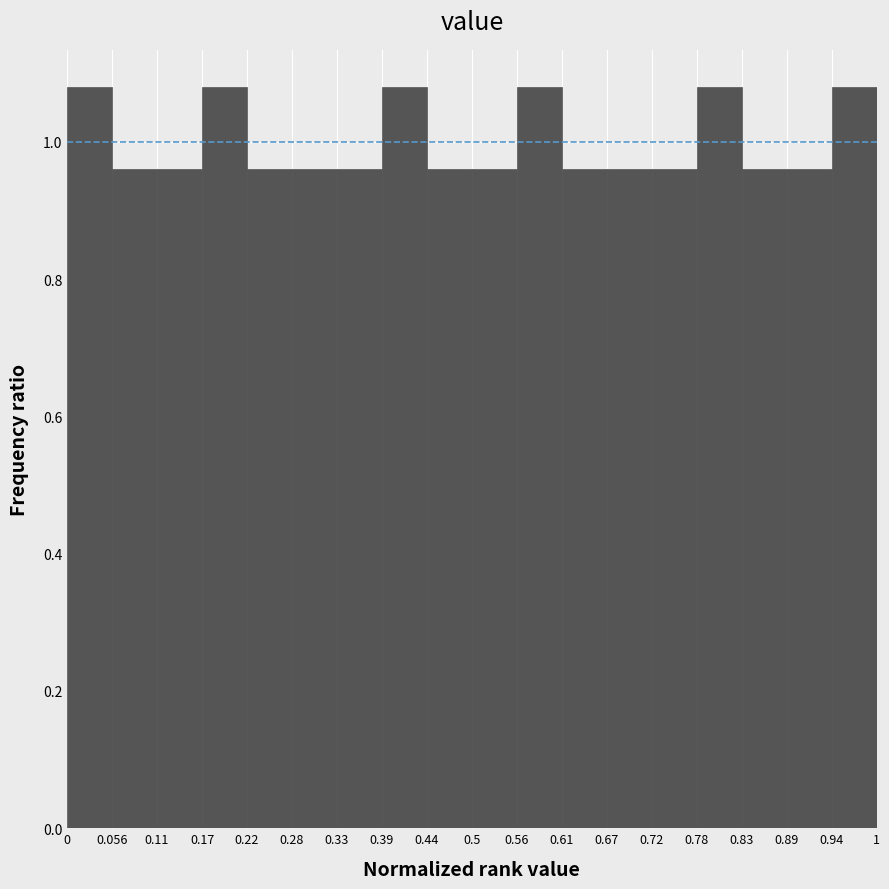

How tall is the bar that spans 0.11 to 0.17 on the x-axis? The values are not printed on the chart, so give them approximately, as read against the axis.

0.96